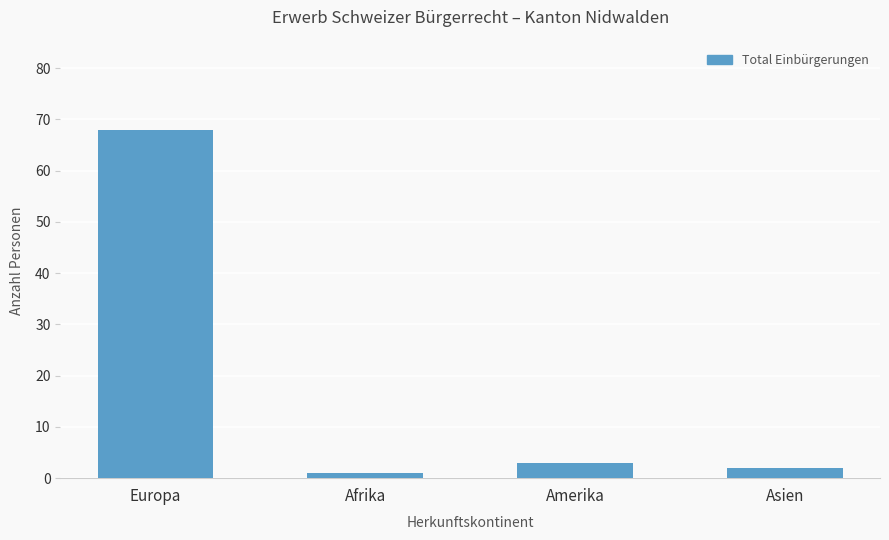

Is it true that the value at Europa is 68?

True